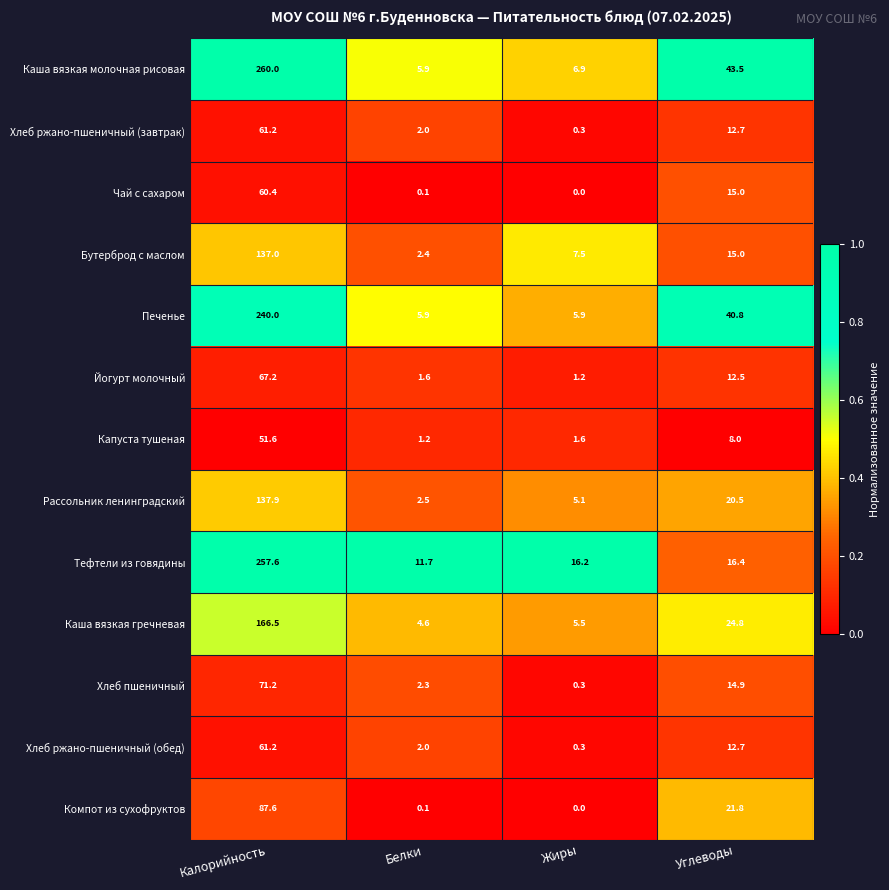

What is the average value of the Хлеб пшеничный series?

22.2